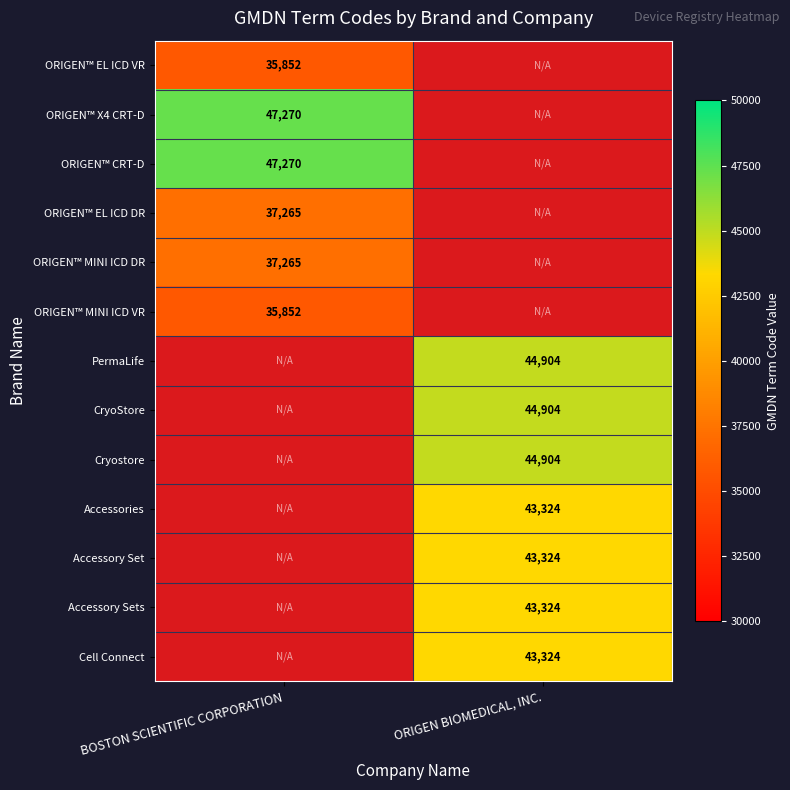

True or false: ORIGEN™ X4 CRT-D has a value of 47270 at BOSTON SCIENTIFIC CORPORATION.

True